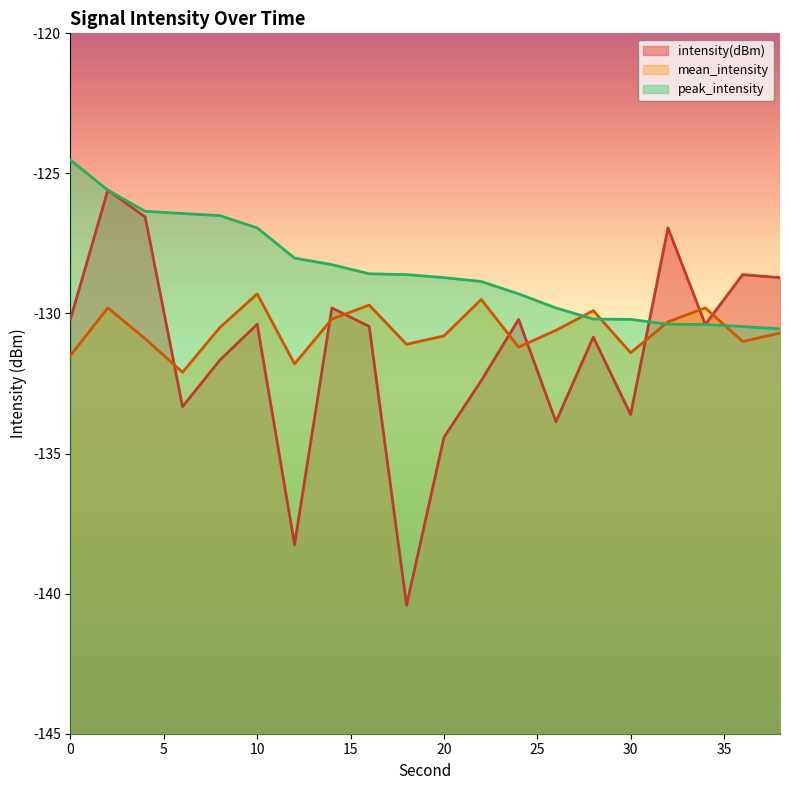

The value of intensity(dBm) at 34 is -212.3. True or false?

False